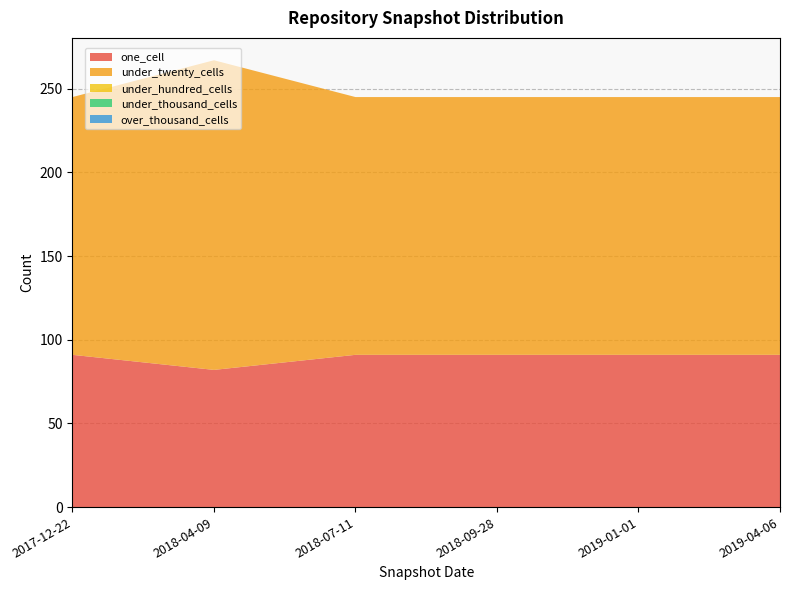

Reading left to right, transcribe all the data shown in this chart.

one_cell: 2017-12-22=91	2018-04-09=82	2018-07-11=91	2018-09-28=91	2019-01-01=91	2019-04-06=91
under_twenty_cells: 2017-12-22=154	2018-04-09=185	2018-07-11=154	2018-09-28=154	2019-01-01=154	2019-04-06=154
under_hundred_cells: 2017-12-22=0	2018-04-09=0	2018-07-11=0	2018-09-28=0	2019-01-01=0	2019-04-06=0
under_thousand_cells: 2017-12-22=0	2018-04-09=0	2018-07-11=0	2018-09-28=0	2019-01-01=0	2019-04-06=0
over_thousand_cells: 2017-12-22=0	2018-04-09=0	2018-07-11=0	2018-09-28=0	2019-01-01=0	2019-04-06=0